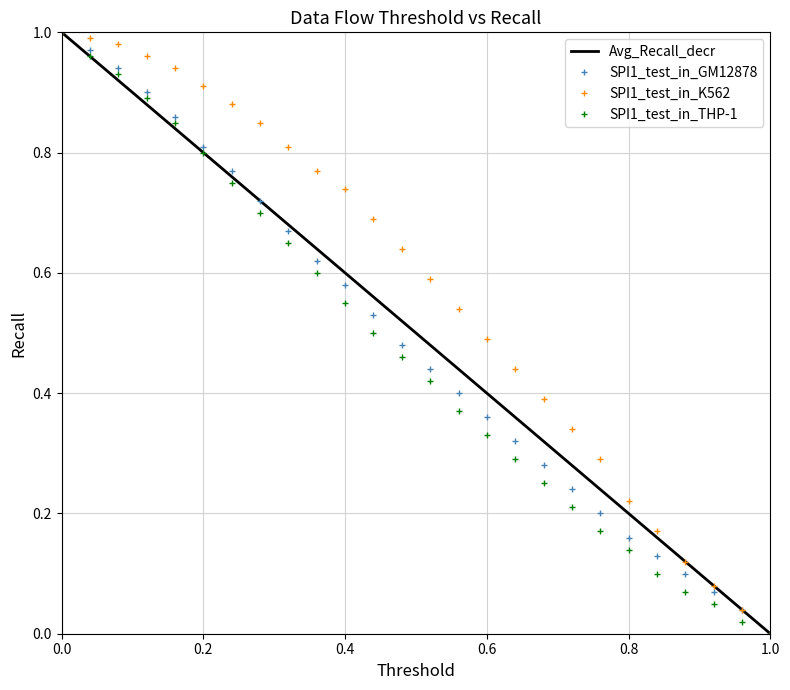

What is the difference between the maximum and minimum values in the SPI1_test_in_K562 series?

1.0